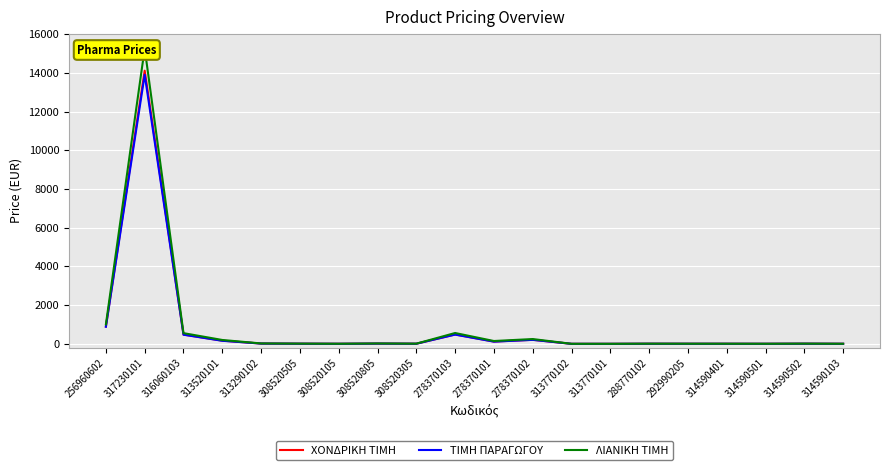

Reading left to right, extract all data points from this chart.

ΧΟΝΔΡΙΚΗ ΤΙΜΗ: 256960602=896.3	317230101=14108.8	316060103=479.4	313520101=166.1	313290102=15.9	308520505=8.6	308520105=3.9	308520805=14.5	308520305=7.2	278370103=485.4	278370101=119.7	278370102=209.7	313770102=1.9	313770101=1.8	288770102=6.8	292990205=5.5	314590401=5.1	314590501=3.8	314590502=8.6	314590103=3.9
ΤΙΜΗ ΠΑΡΑΓΩΓΟΥ: 256960602=883.0	317230101=13900.0	316060103=472.3	313520101=158.3	313290102=15.1	308520505=8.2	308520105=3.7	308520805=13.9	308520305=6.8	278370103=478.2	278370101=114.1	278370102=206.6	313770102=1.8	313770101=1.7	288770102=6.5	292990205=5.3	314590401=4.9	314590501=3.6	314590502=8.2	314590103=3.7
ΛΙΑΝΙΚΗ ΤΙΜΗ: 256960602=1007.1	317230101=15254.4	316060103=553.9	313520101=200.7	313290102=21.9	308520505=11.8	308520105=5.4	308520805=20.0	308520305=9.9	278370103=560.8	278370101=147.2	278370102=248.9	313770102=2.6	313770101=2.4	288770102=9.4	292990205=7.6	314590401=7.1	314590501=5.2	314590502=11.8	314590103=5.4